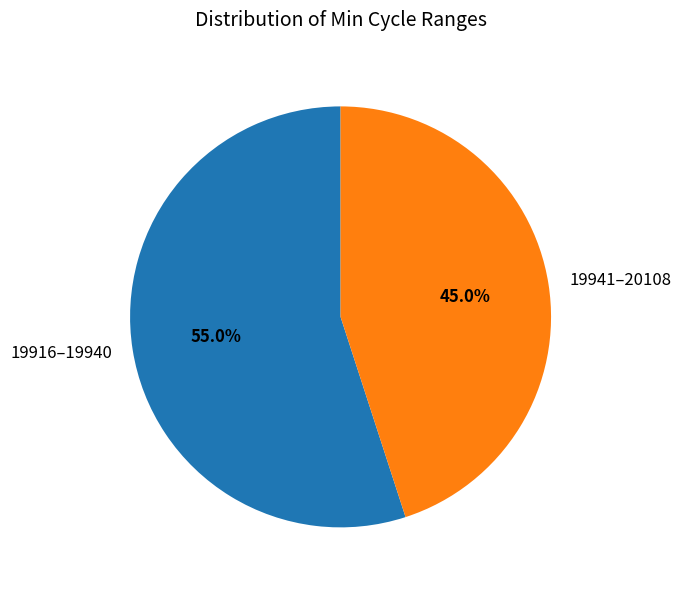

What percentage is NOT represented by 19941–20108?

55.0%